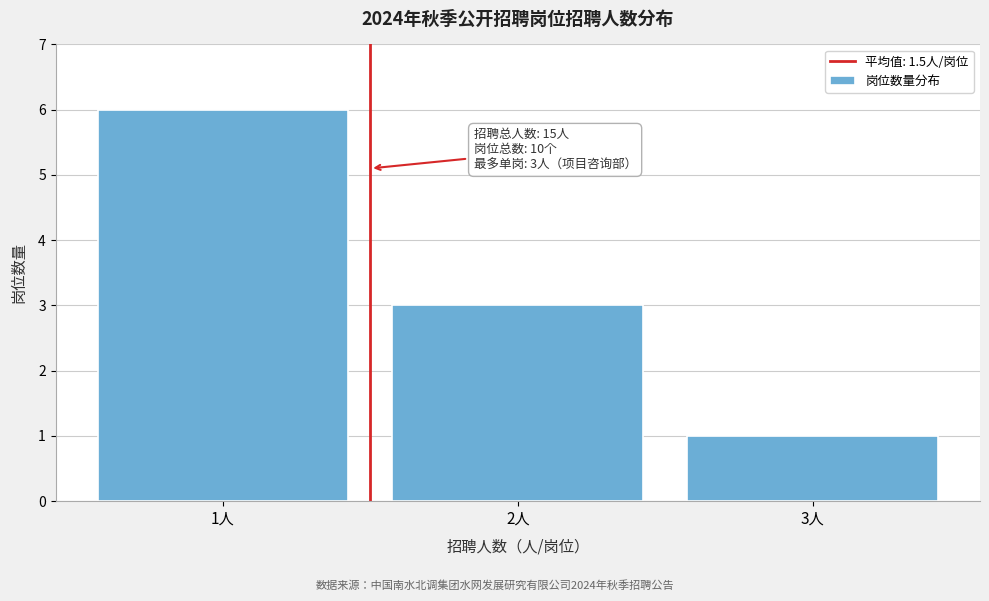

Which range on the x-axis has the tallest bar?

0.5 to 1.5